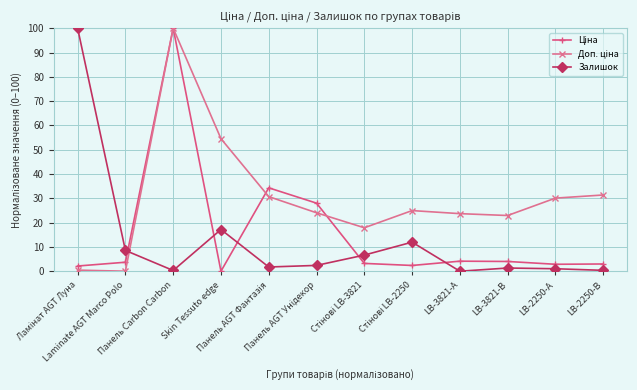

At how many categories does at least one series exceed 44?

3